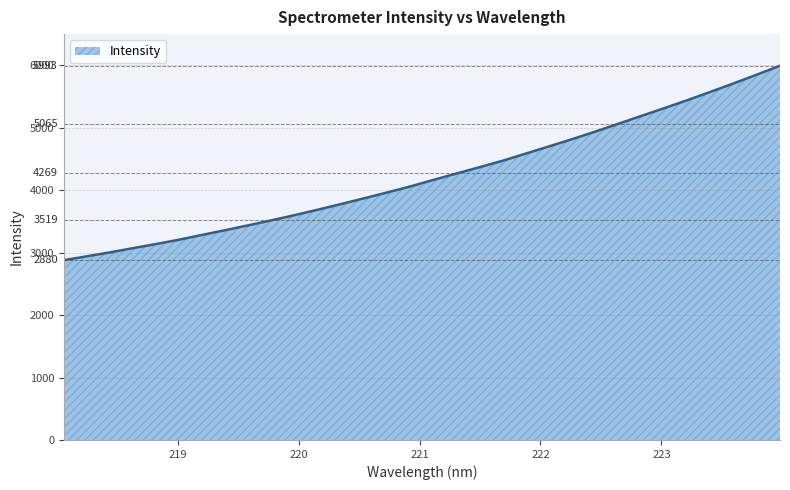

What is the difference between the maximum and minimum values?

3113.2